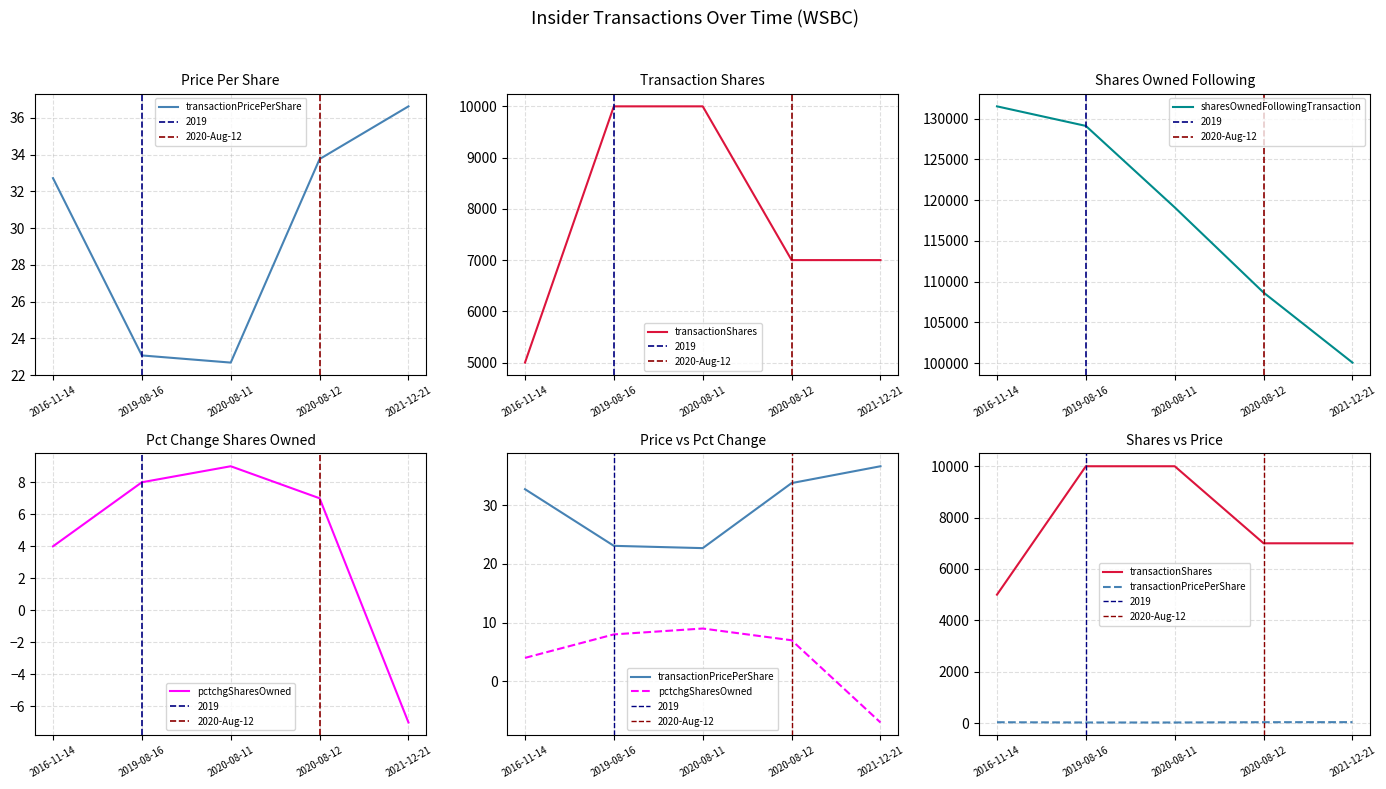

True or false: sharesOwnedFollowingTransaction and transactionShares intersect in this chart.

False